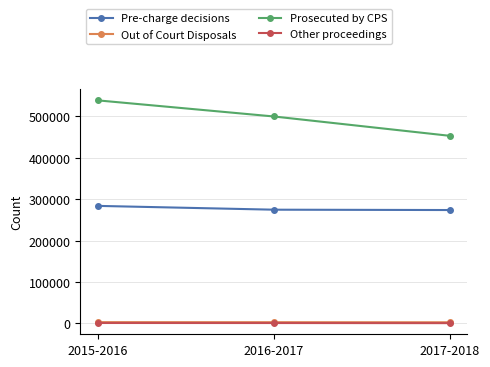

What is the label of the 1st point from the right?

2017-2018